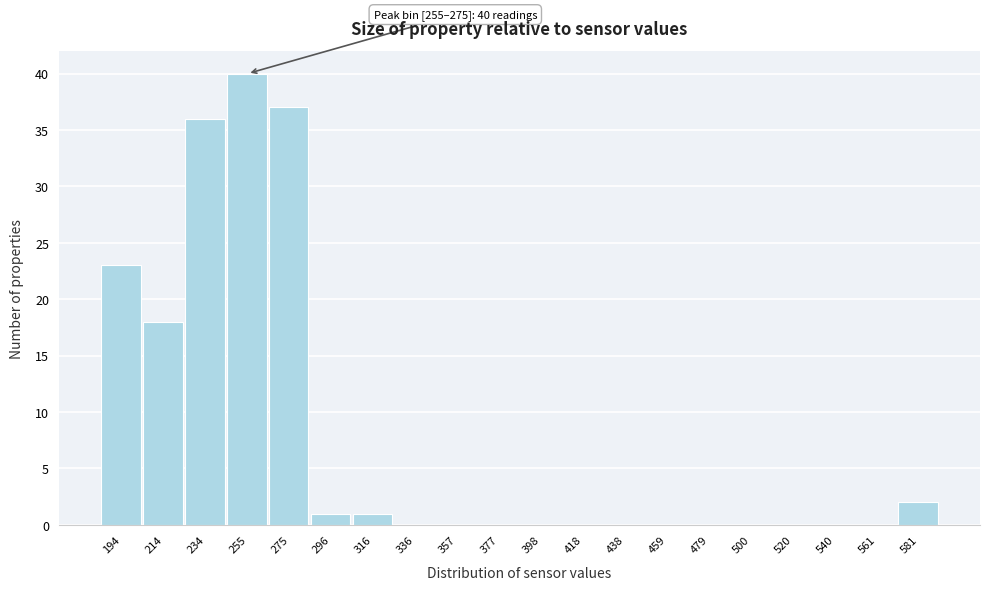

Reading left to right, transcribe all the data shown in this chart.

194=23	214=18	234=36	255=40	275=37	296=1	316=1	336=0	357=0	377=0	398=0	418=0	438=0	459=0	479=0	500=0	520=0	540=0	561=0	581=2